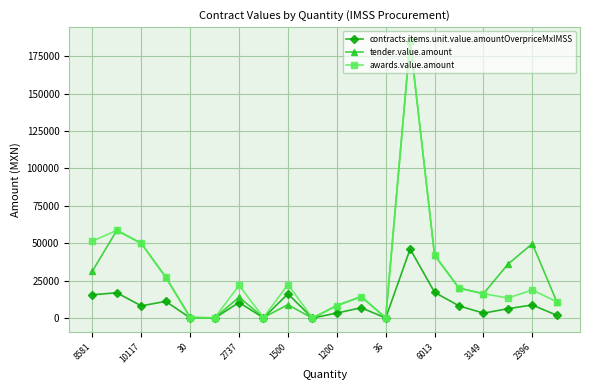

What is the maximum value for contracts.items.unit.value.amountOverpriceMxIMSS?

46243.0